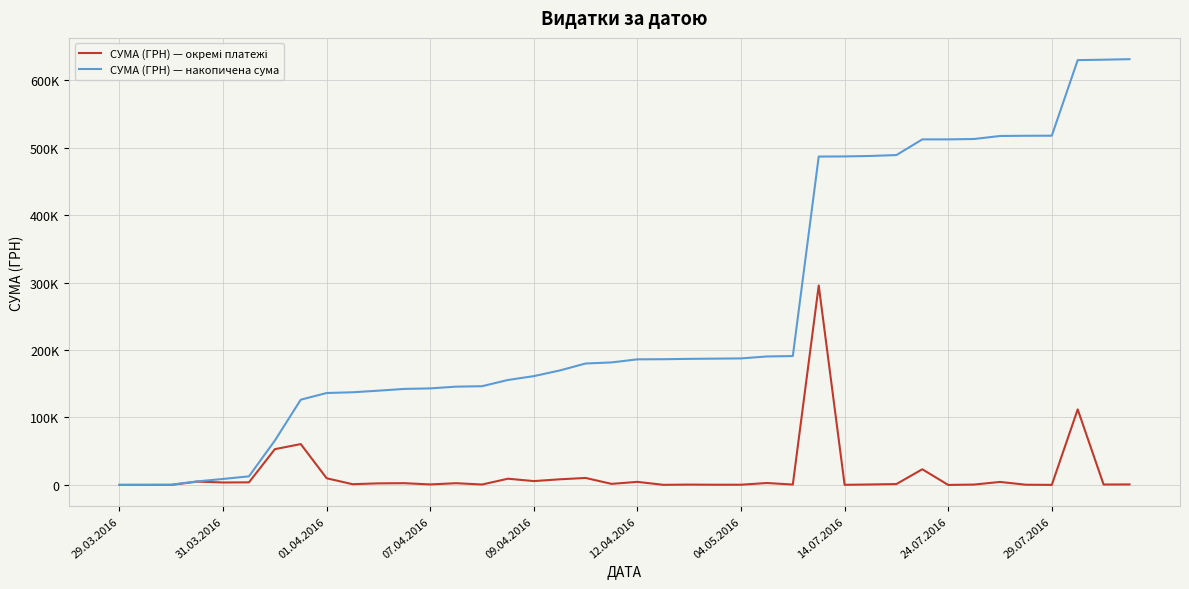

Does the chart have visible grid lines?

Yes